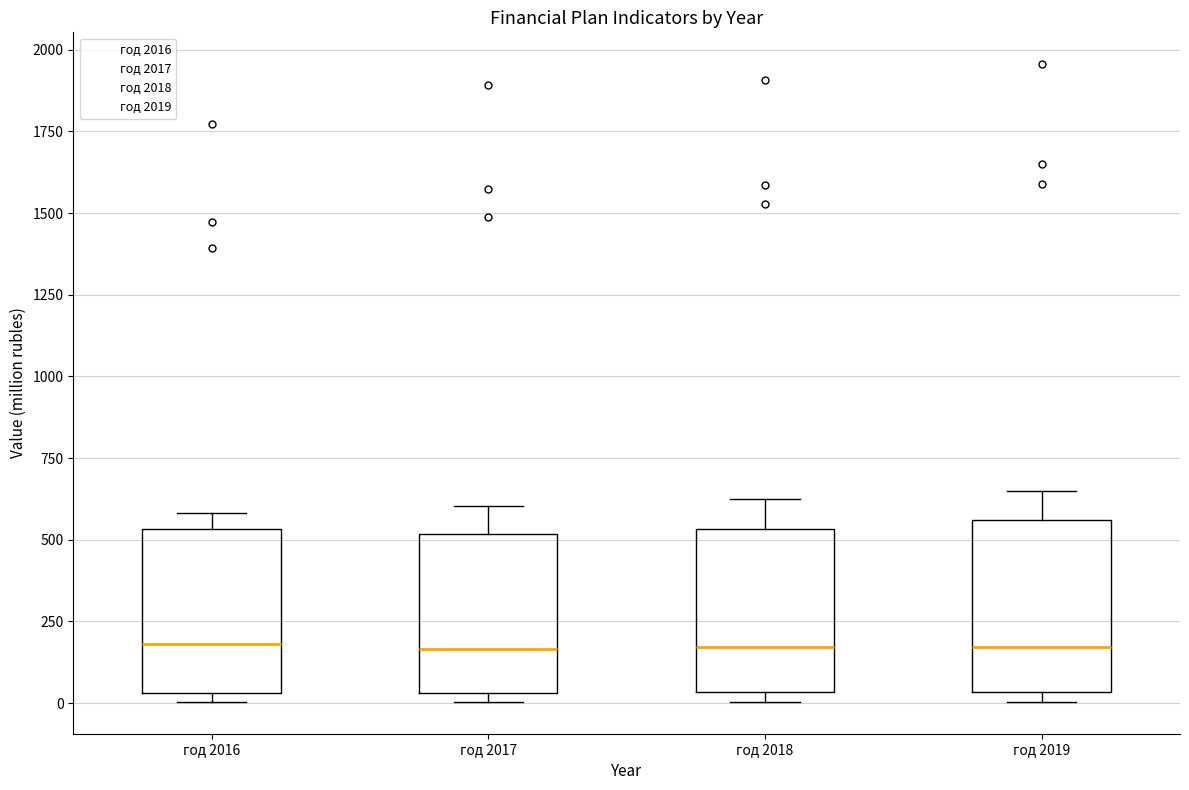

Reading left to right, transcribe this box plot: for each box, give where its median line is, the range the box spans, and where its two whiskers end, as read against the y-axis. The values are not printed on the chart, so give them approximately, as read against the axis.

год 2016: median 200, box 50 to 550, whiskers 0 to 600
год 2017: median 150, box 50 to 500, whiskers 0 to 600
год 2018: median 150, box 50 to 550, whiskers 0 to 600
год 2019: median 150, box 50 to 550, whiskers 0 to 650